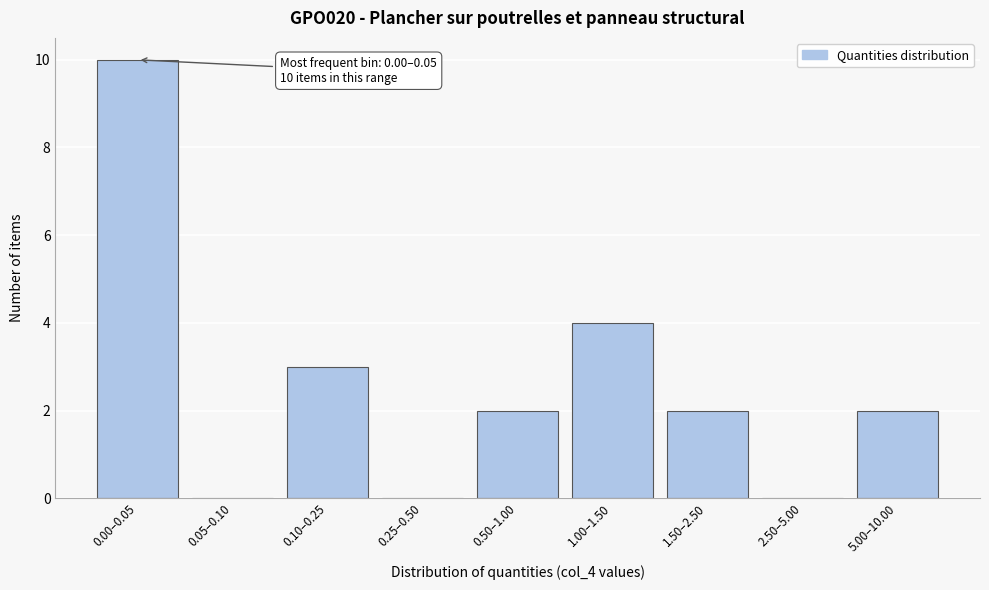

Reading left to right, transcribe all the data shown in this chart.

0.00–0.05=10	0.05–0.10=0	0.10–0.25=3	0.25–0.50=0	0.50–1.00=2	1.00–1.50=4	1.50–2.50=2	2.50–5.00=0	5.00–10.00=2